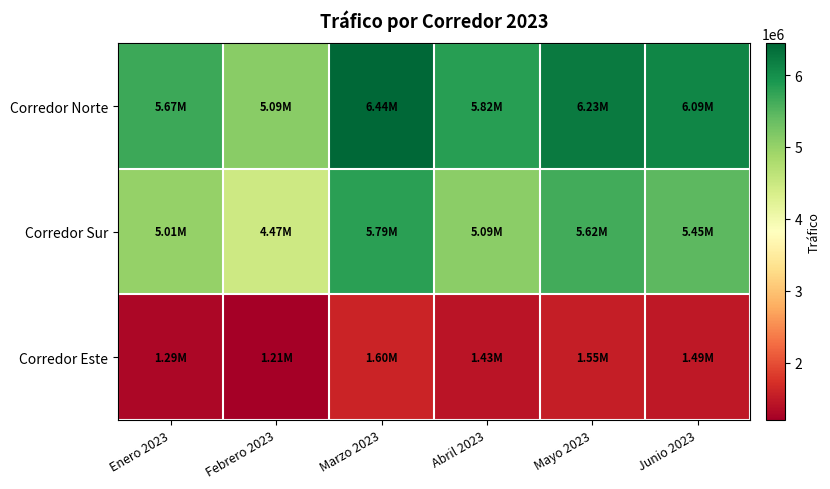

Which has a higher value, Febrero 2023 or Mayo 2023?

Mayo 2023